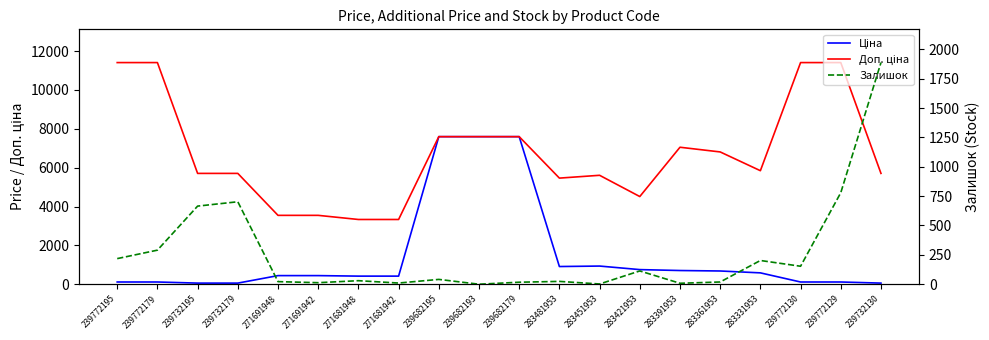

List the series in order of their overall mean, highest first.

Доп. ціна, Ціна, Залишок